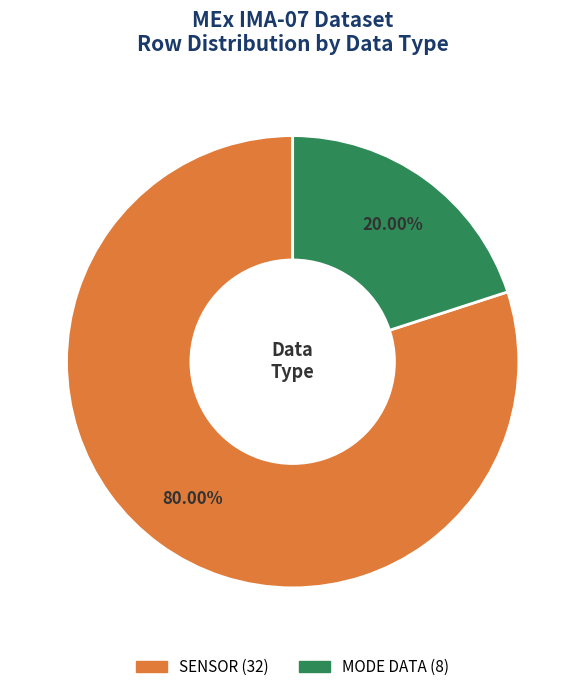

Does any single category account for the majority?

Yes